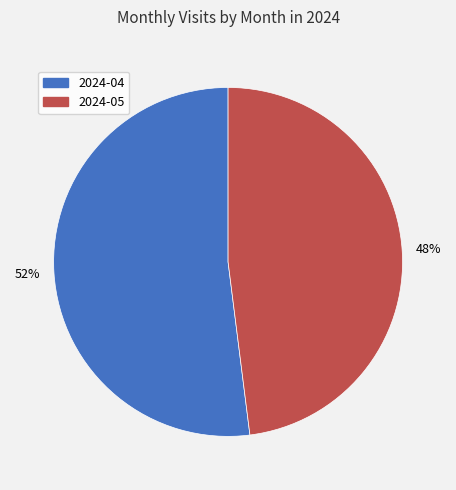

Does 2024-04 account for over 50% of the chart?

Yes